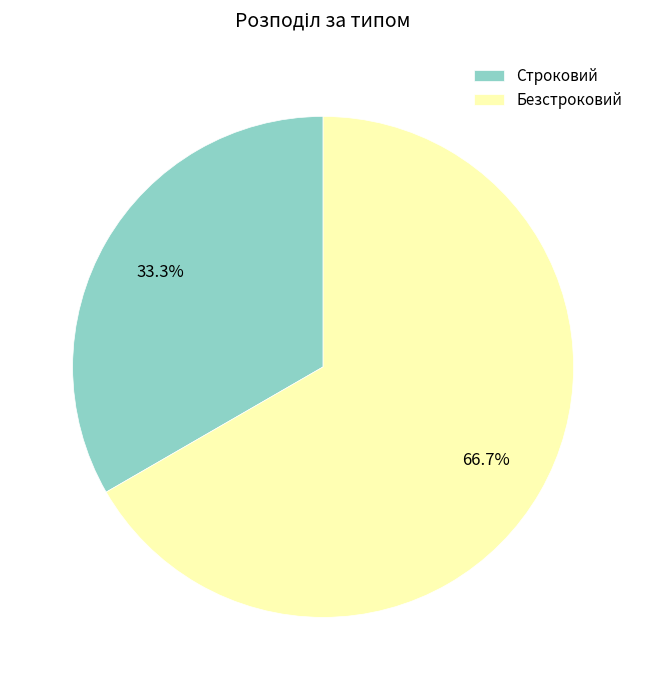

Which category accounts for the majority?

Безстроковий